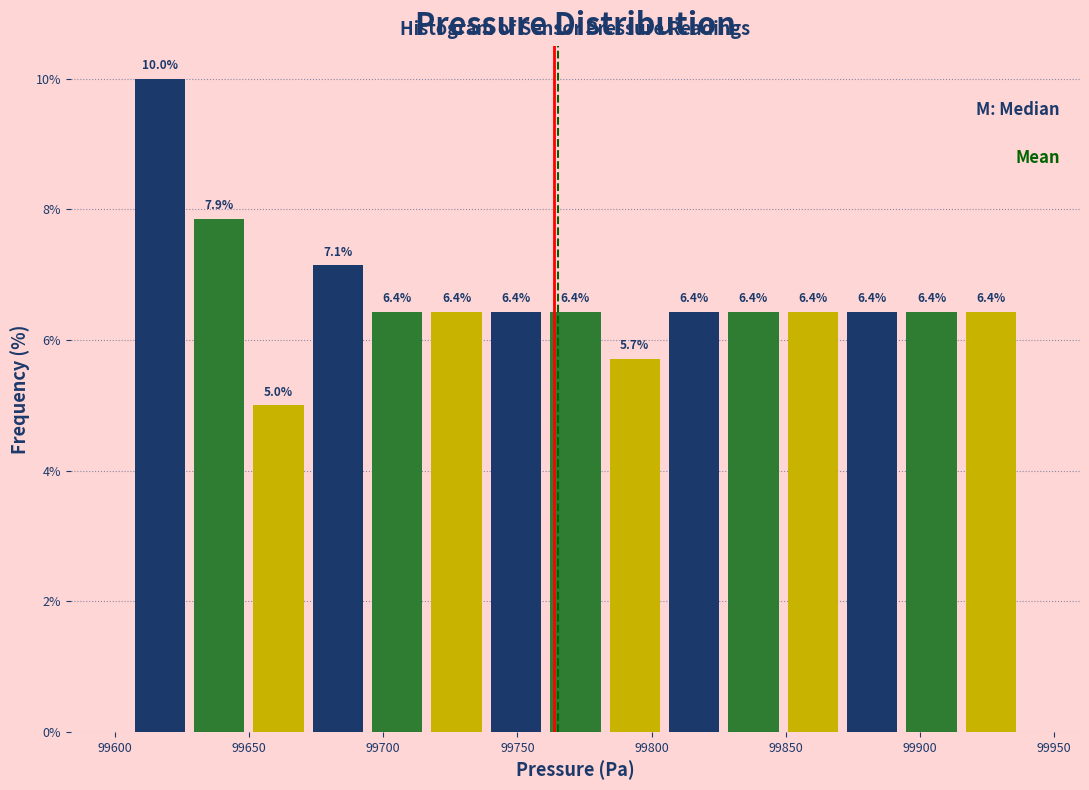

Reading left to right, list every bar in this chart as the range it spans on the x-axis followed by its height. The bar edges are not printed on the chart, so give them approximately, as read against the axis.

99605 to 99630: 10.0
99630 to 99650: 7.9
99650 to 99670: 5.0
99670 to 99695: 7.1
99695 to 99715: 6.4
99715 to 99740: 6.4
99740 to 99760: 6.4
99760 to 99785: 6.4
99785 to 99805: 5.7
99805 to 99825: 6.4
99825 to 99850: 6.4
99850 to 99870: 6.4
99870 to 99895: 6.4
99895 to 99915: 6.4
99915 to 99940: 6.4